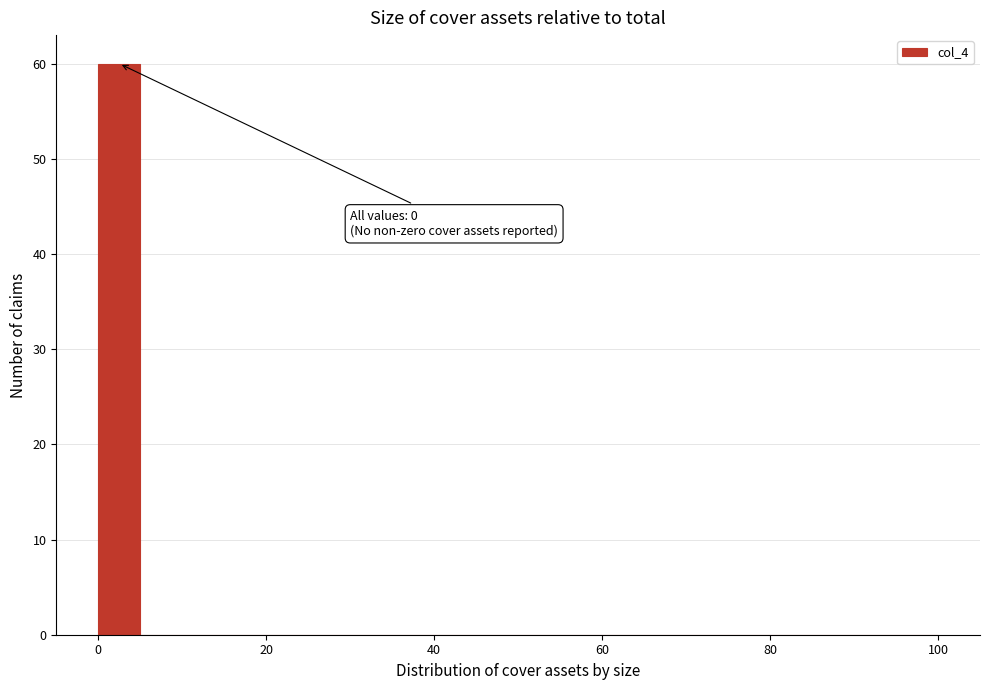

Read against the x-axis, roughly where is the centre of the tallest bar?

2